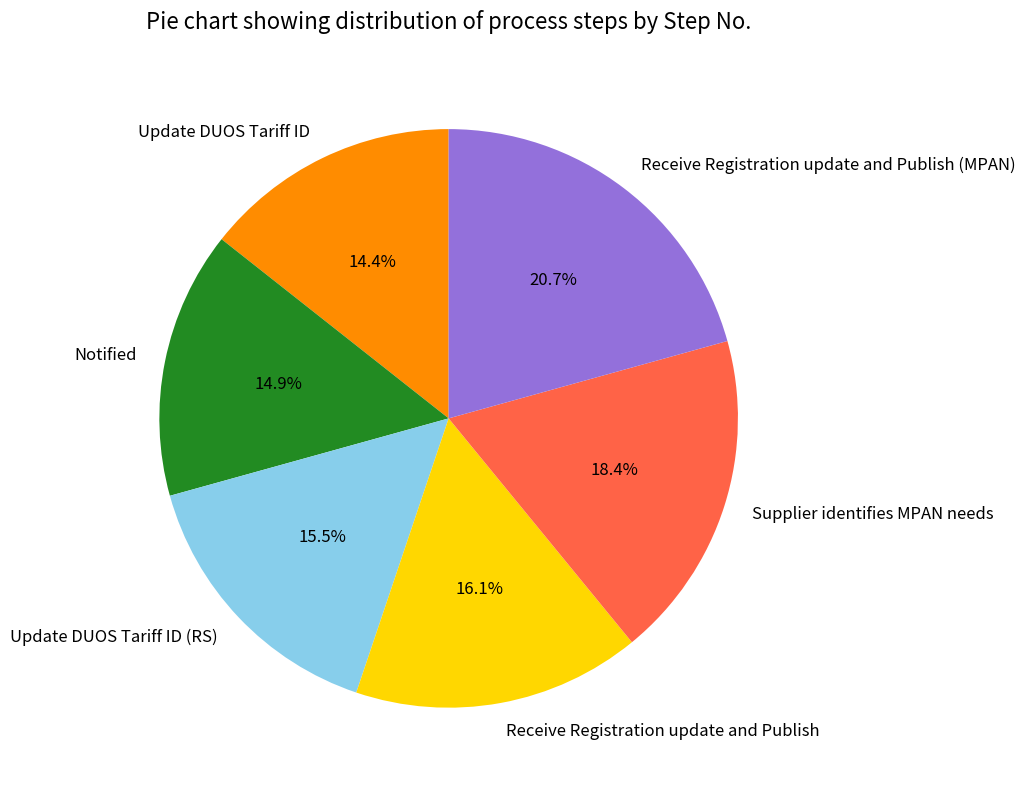

To the nearest percent, what is the average slice percentage?

17%